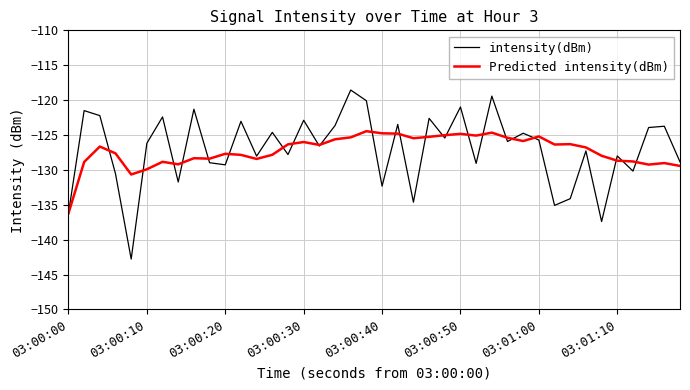

How many lines are shown in the chart?

2